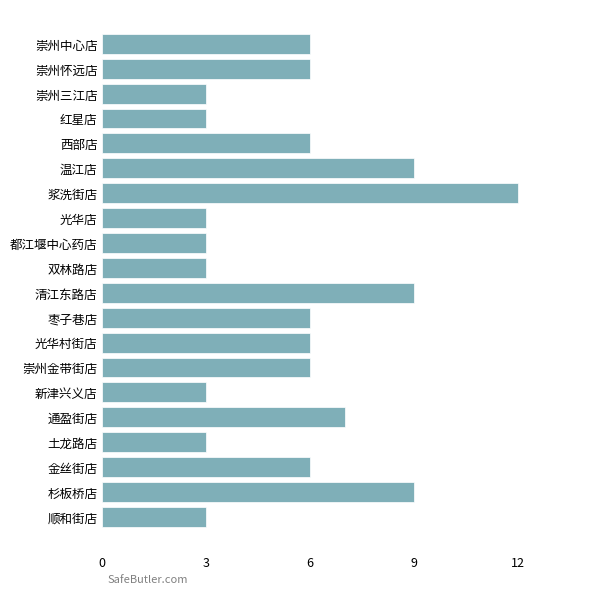

What is the sum of the values at 崇州金带街店 and 浆洗街店?

18